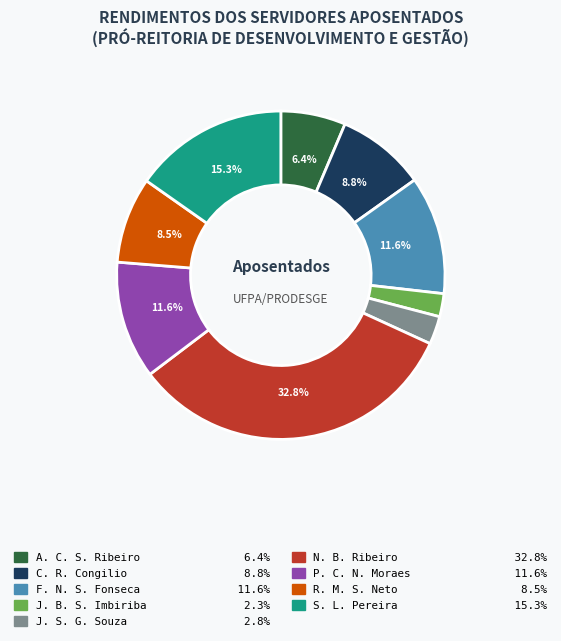

To the nearest percent, what is the average slice percentage?

11%